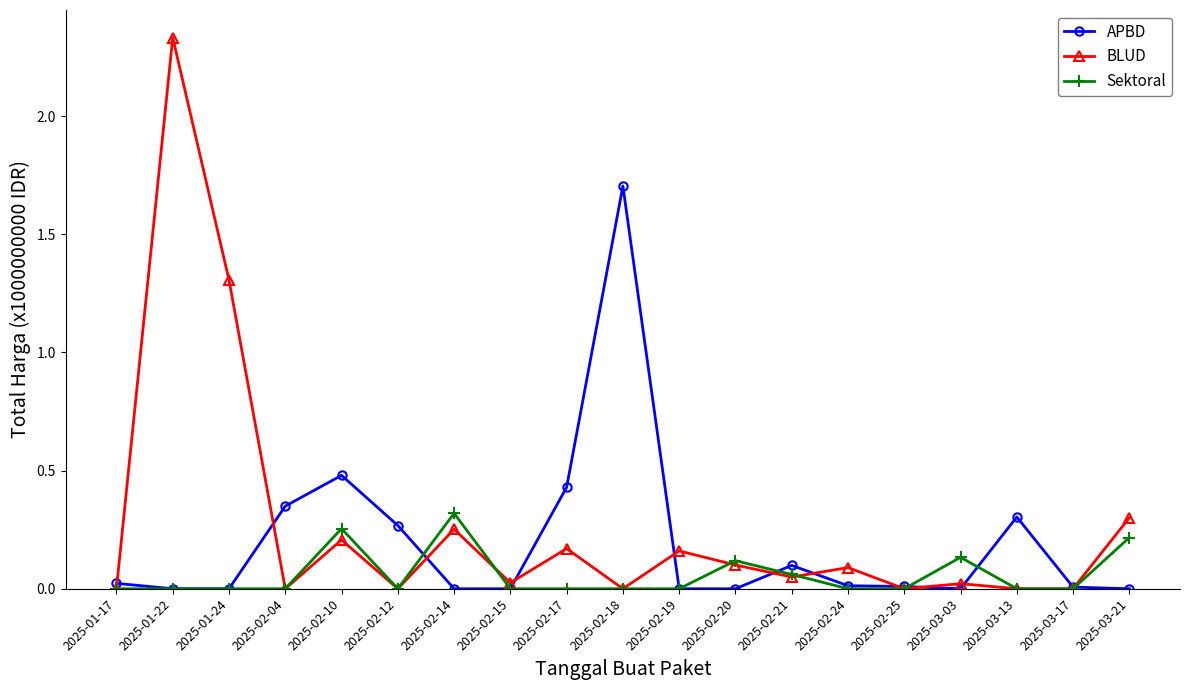

The value of APBD at 2025-02-10 is 0.5. True or false?

True